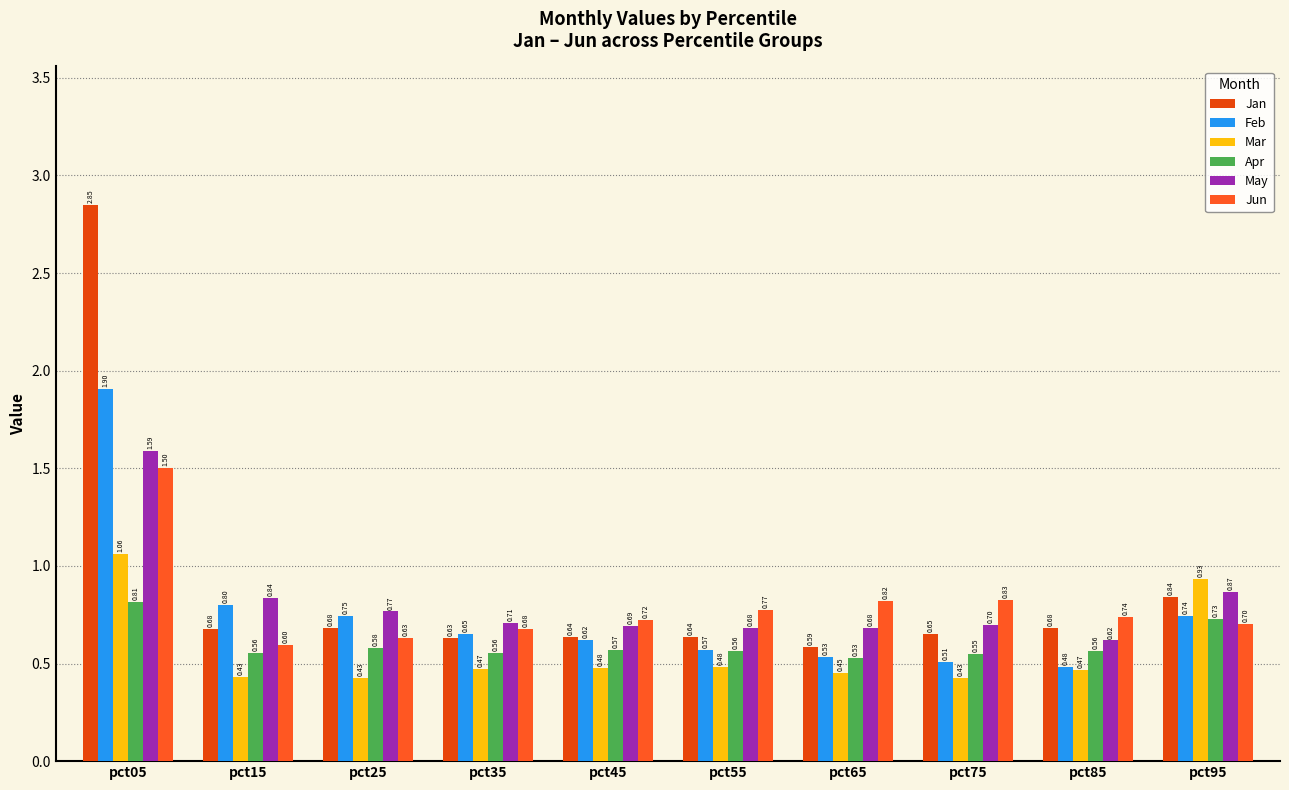

The value of Jun at pct55 is 0.2. True or false?

False